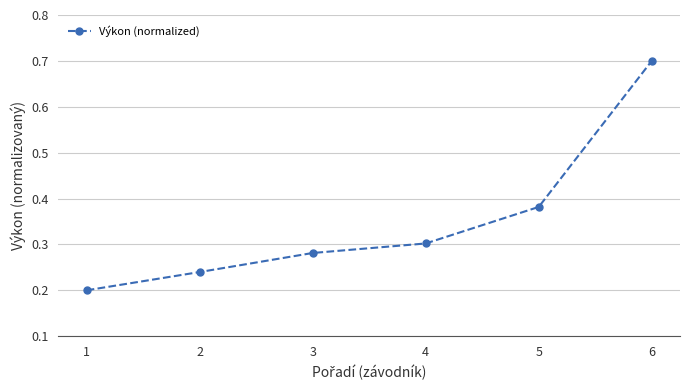

Is it true that the value at 5 is 0.7?

False